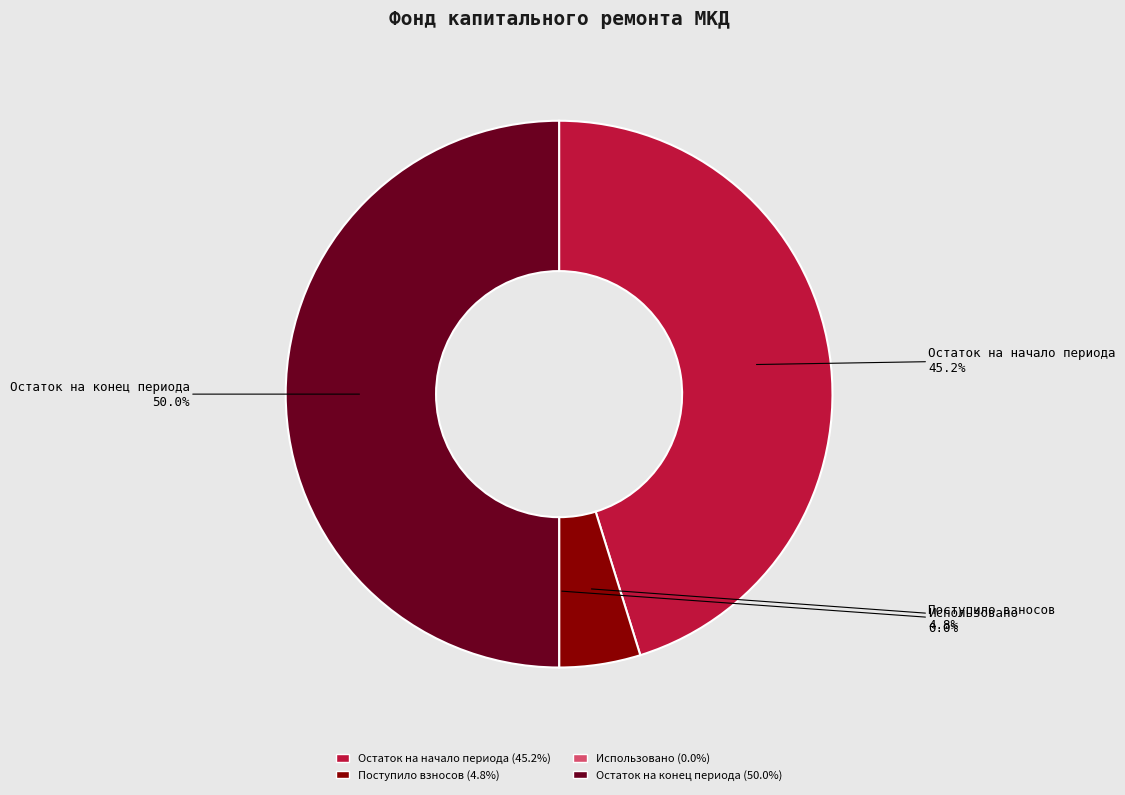

Which category has the smallest portion of the pie?

Использовано